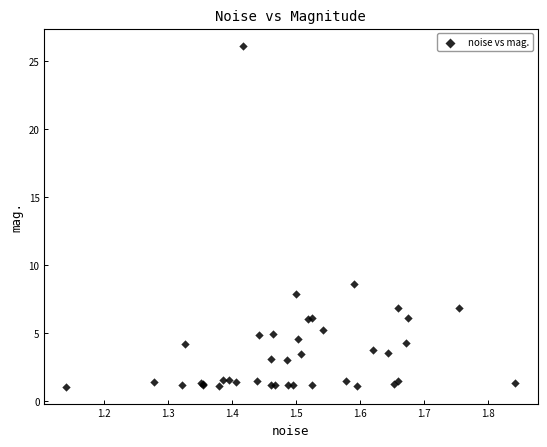

What Y value in the scatter plot is closest to 13?

8.6